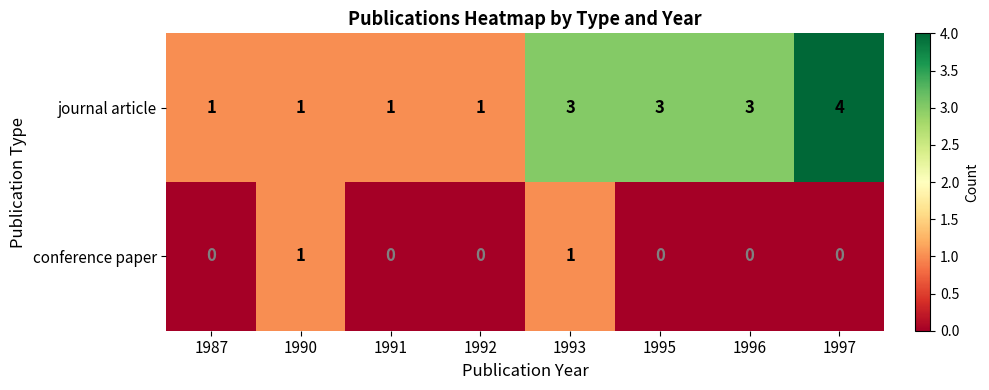

How many data points in conference paper are above 0?

2